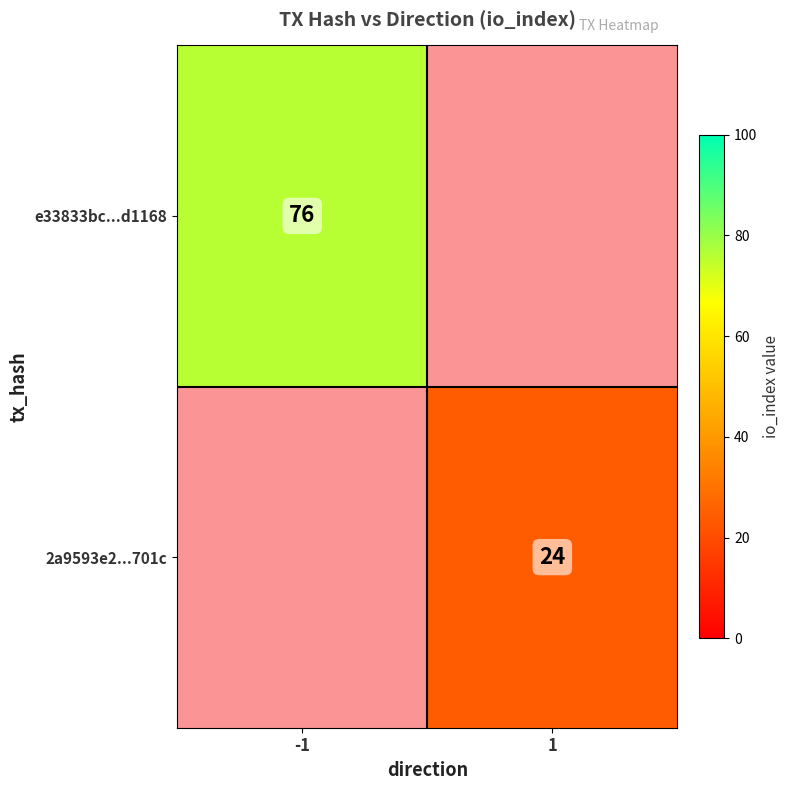

True or false: e33833bc...d1168 has a value of 76 at -1.

True